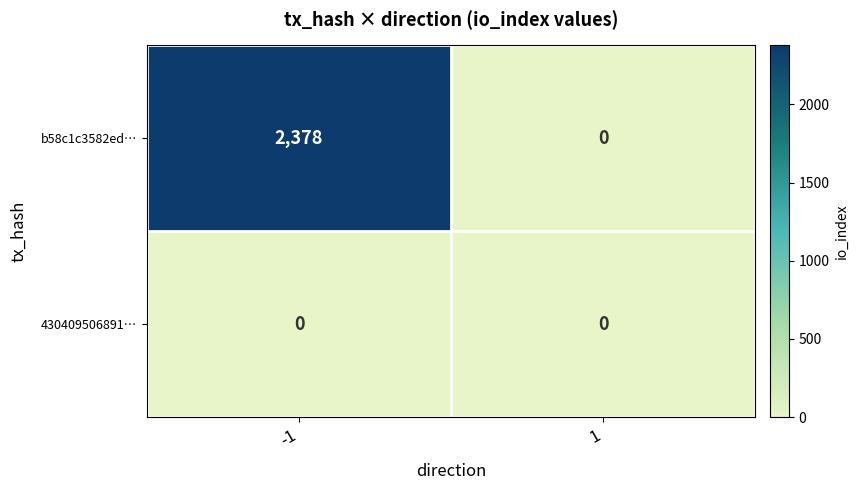

Rank the series by their average value, from lowest to highest.

430409506891…, b58c1c3582ed…